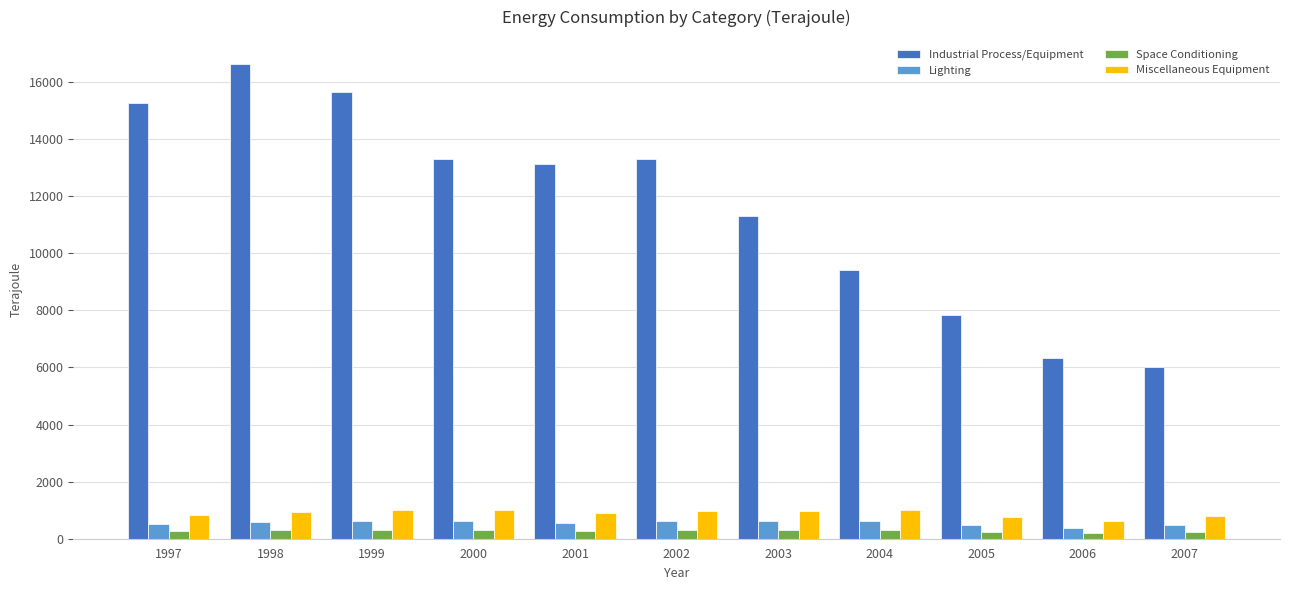

What is the sum of the Industrial Process/Equipment values at 2007 and 2000?

19286